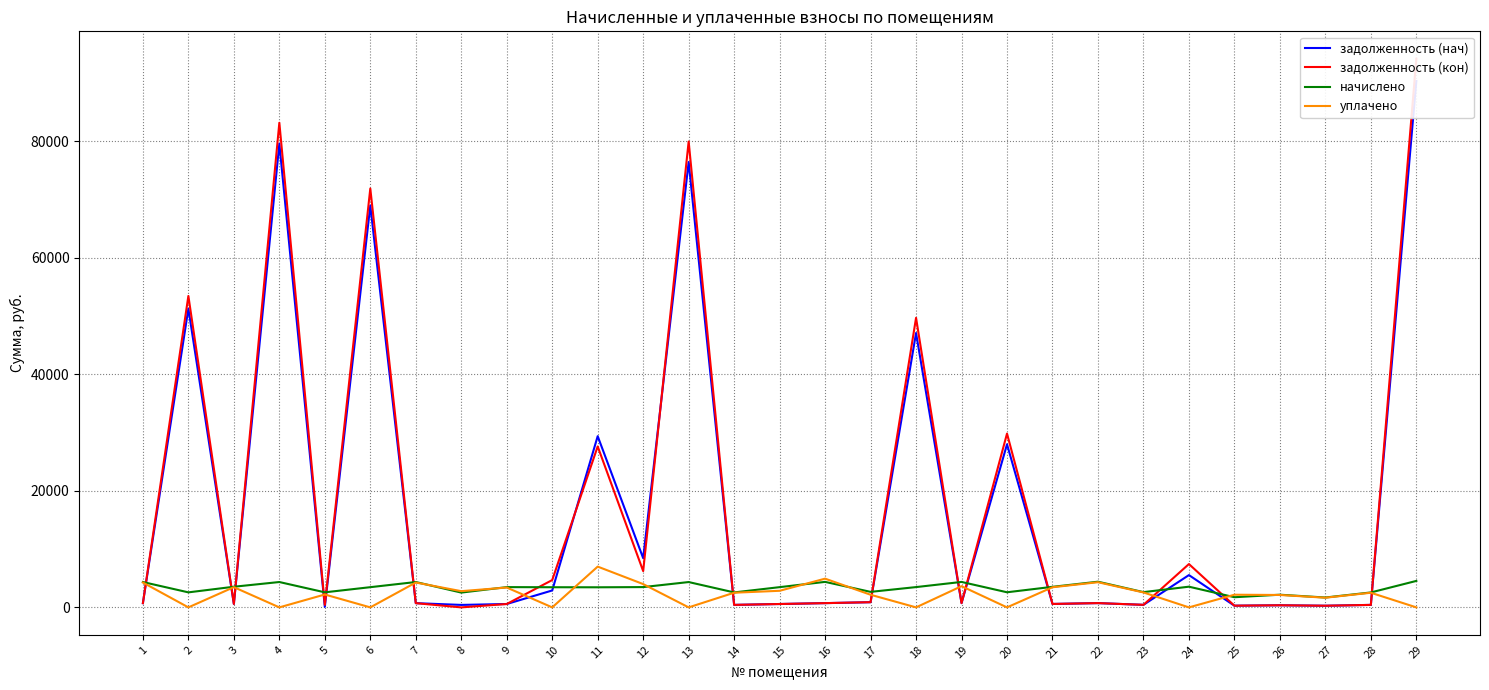

At how many categories does at least one series exceed 88267?

1